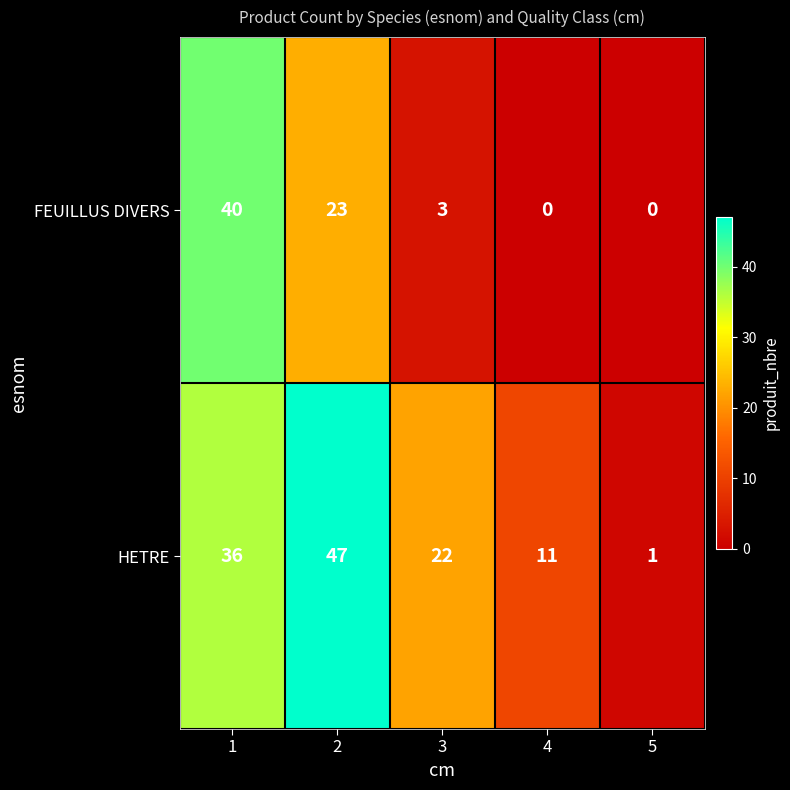

What is the spread (max minus min) of values at 1?

4